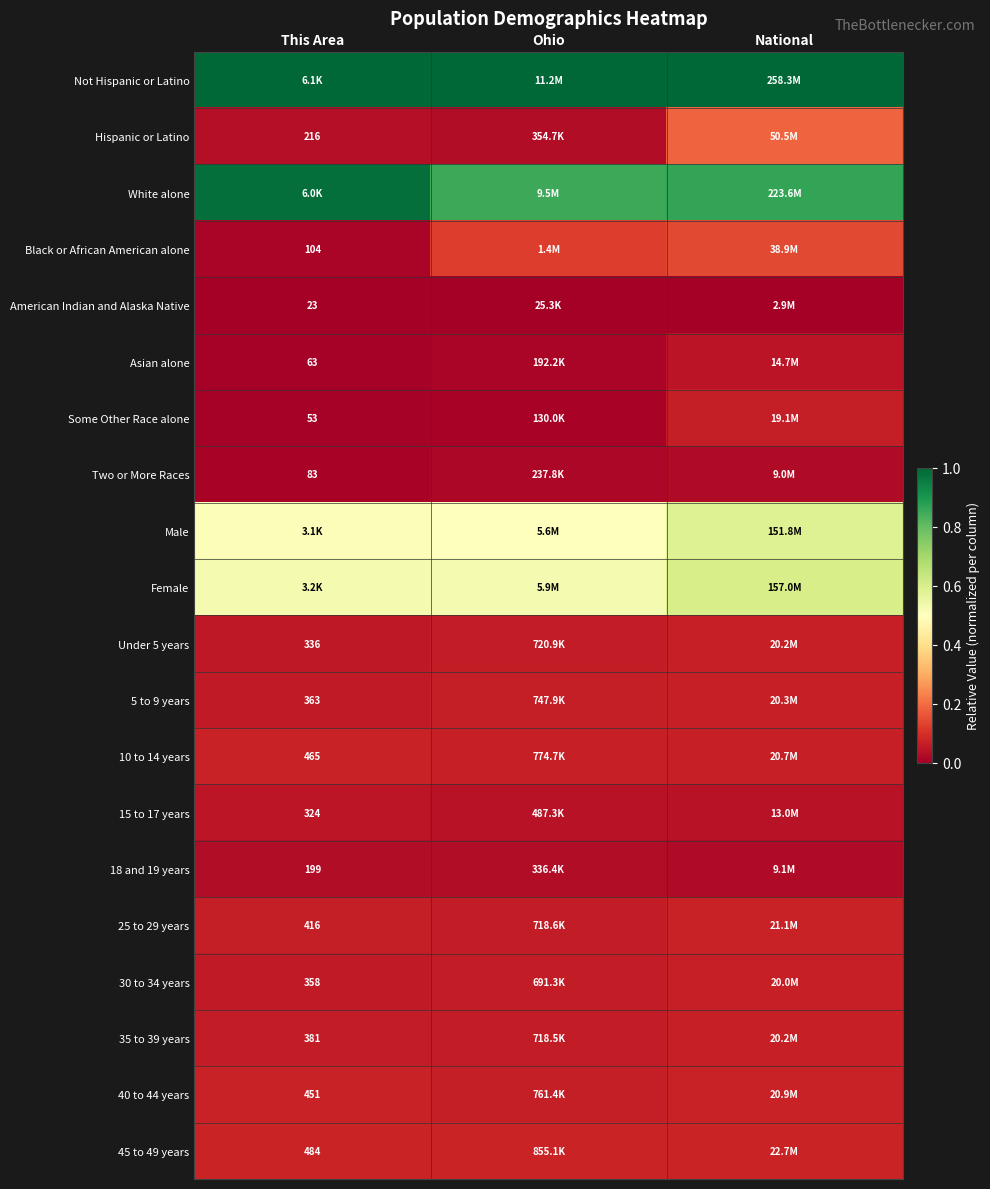

What is the difference between the highest and lowest values at National?

1.0